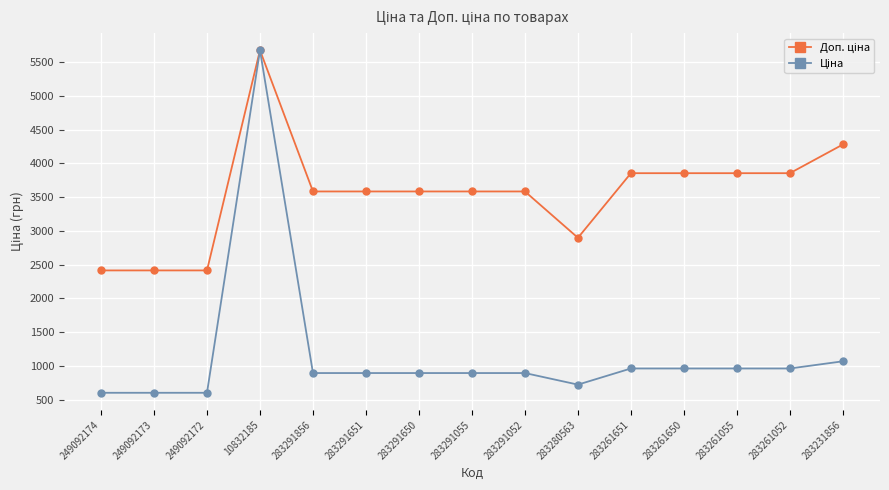

What is the total value across all series at 249092174?

3018.6